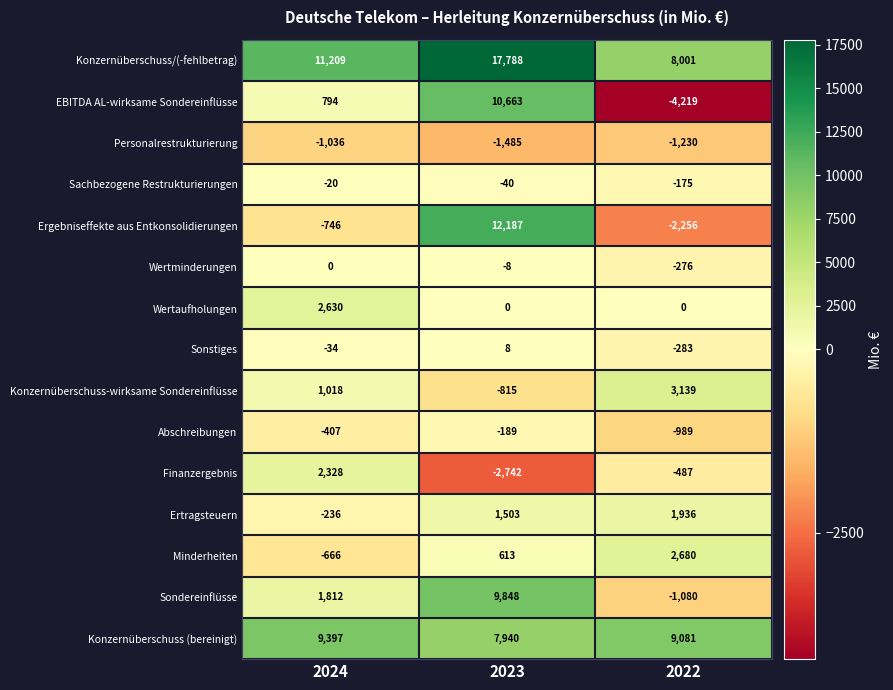

Is the value of Personalrestrukturierung at 2023 greater than the value of Wertminderungen at 2024?

No